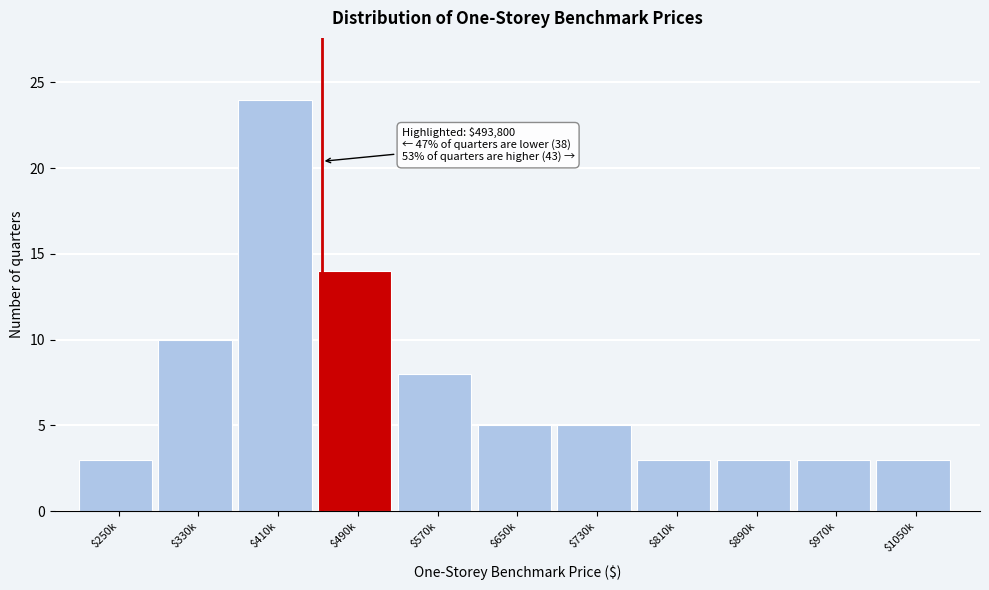

Reading left to right, list all the values displayed in this chart.

3	10	24	14	8	5	5	3	3	3	3